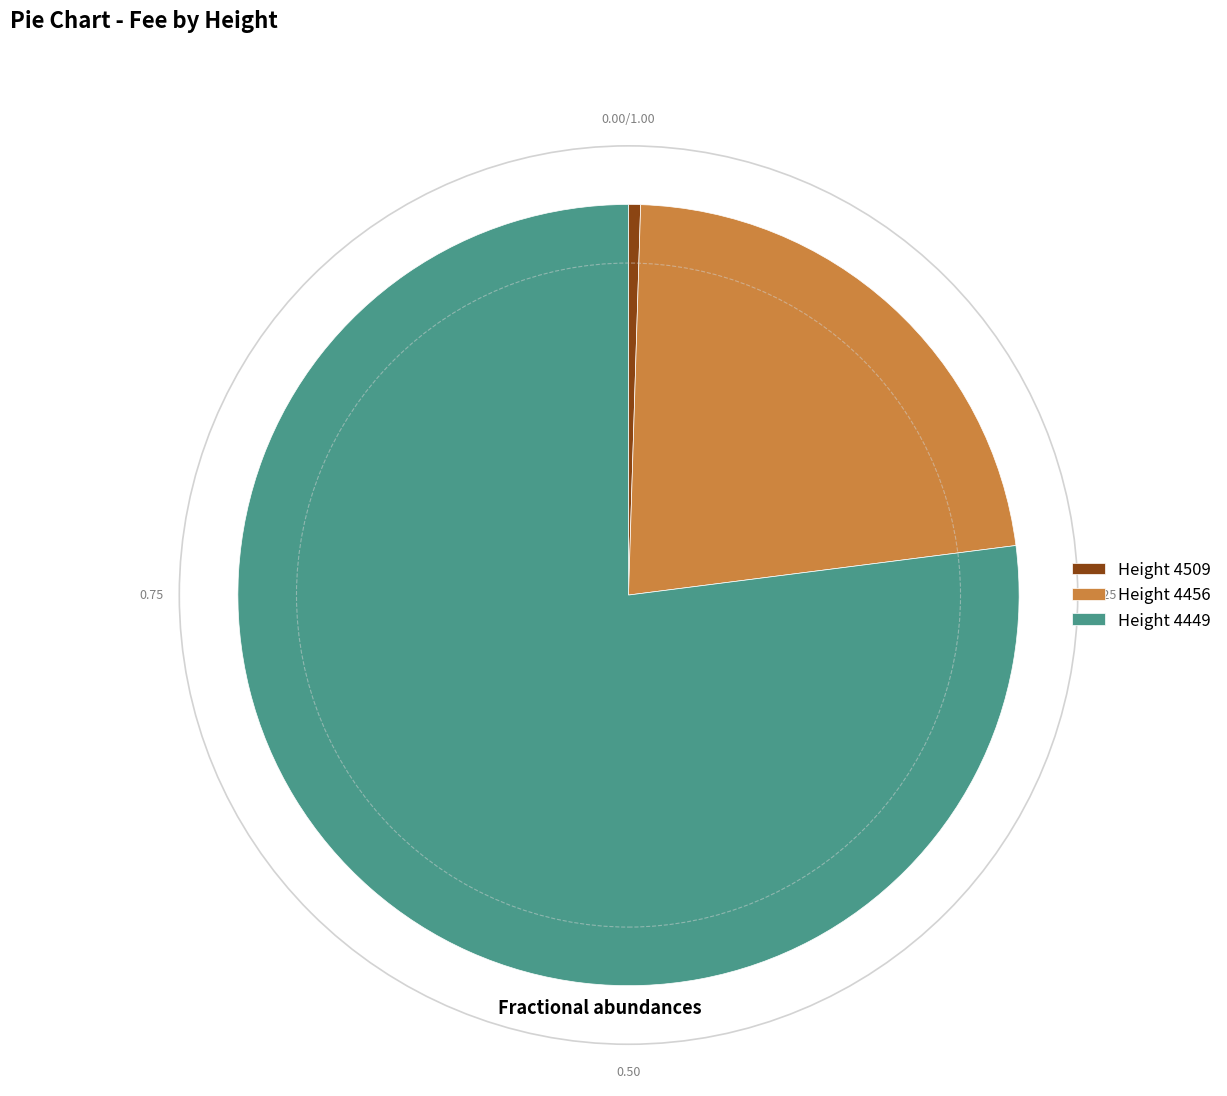

Rank the categories by value from lowest to highest.

Height 4509, Height 4456, Height 4449